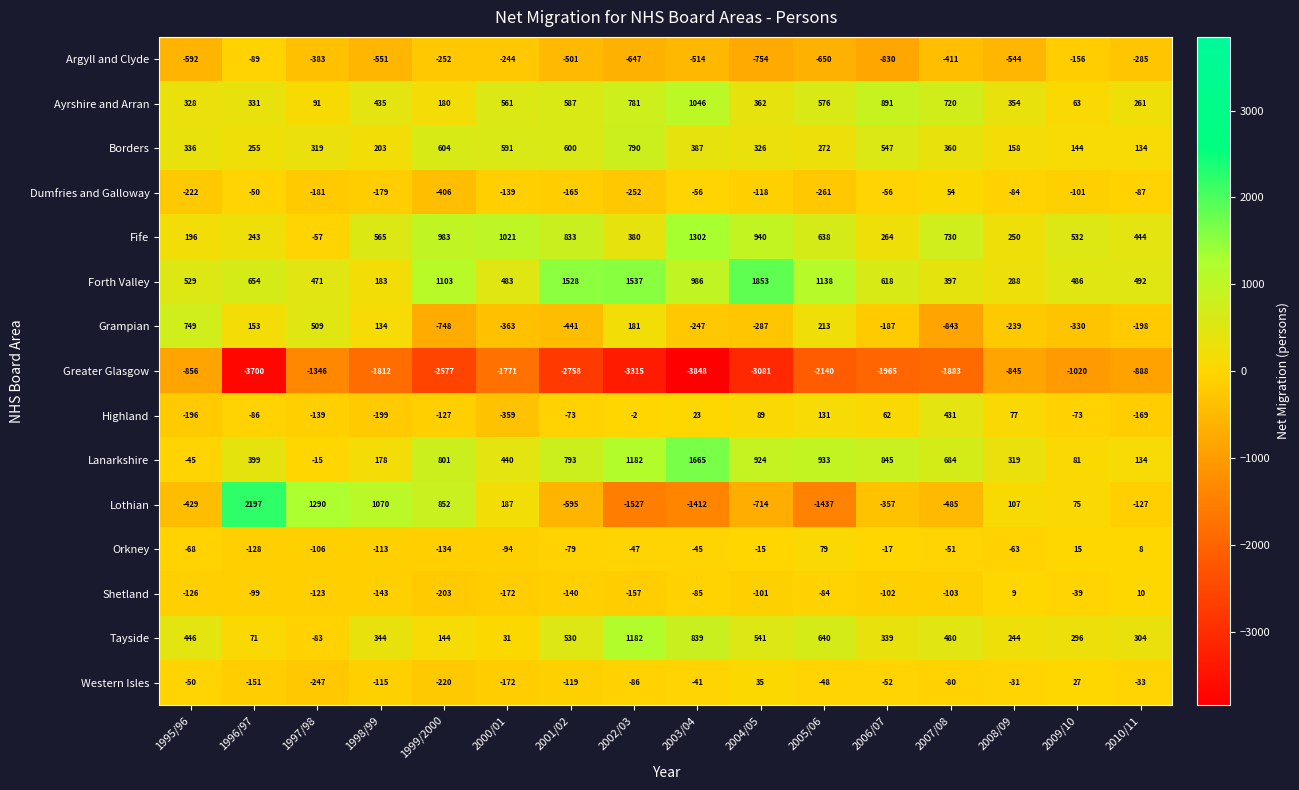

Which series has the widest spread of values?

Lothian